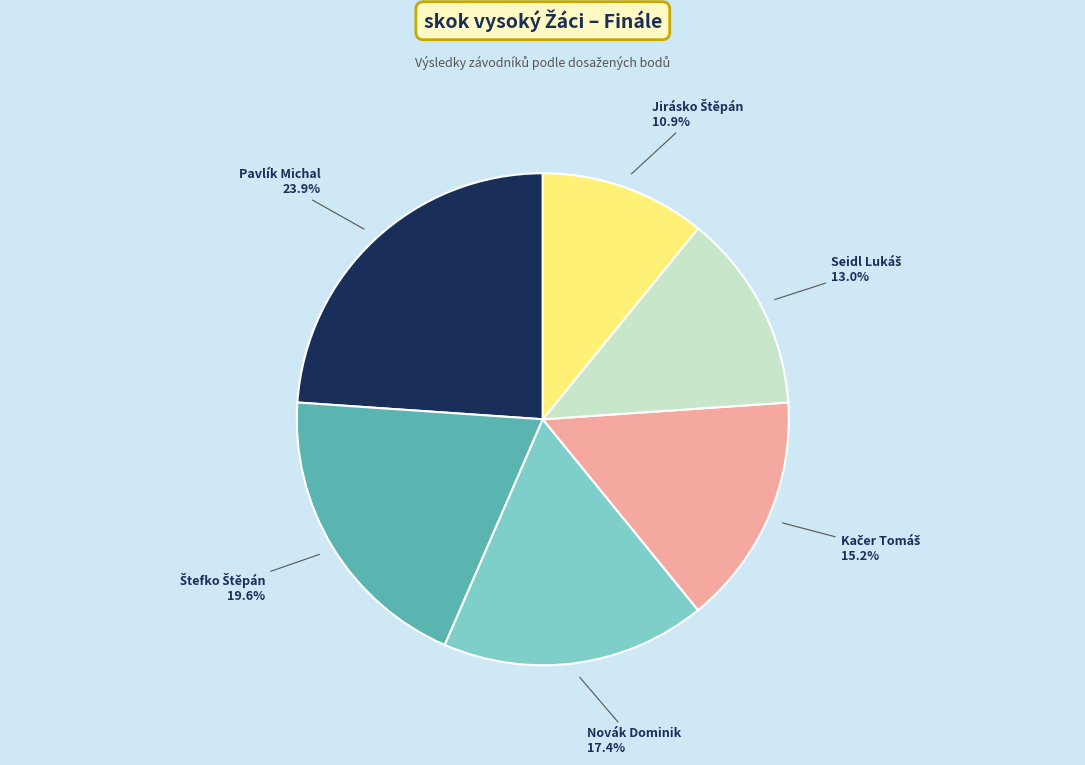

How much of the chart is everything except Pavlík Michal?

76.1%